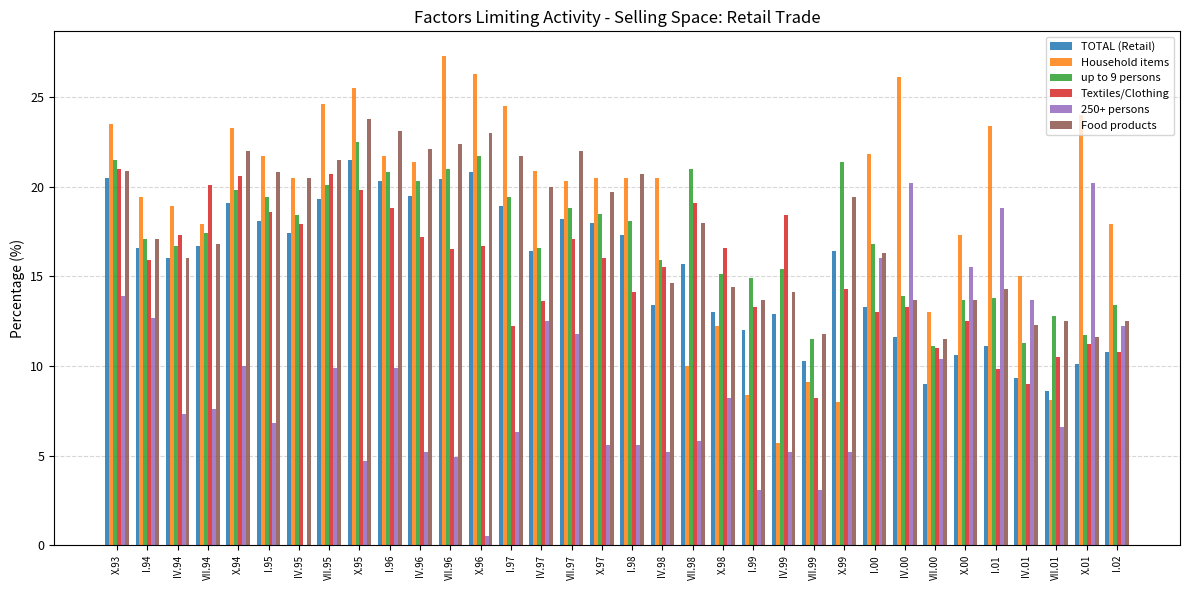

Is it true that 250+ persons equals 17.9 at IV.97?

False